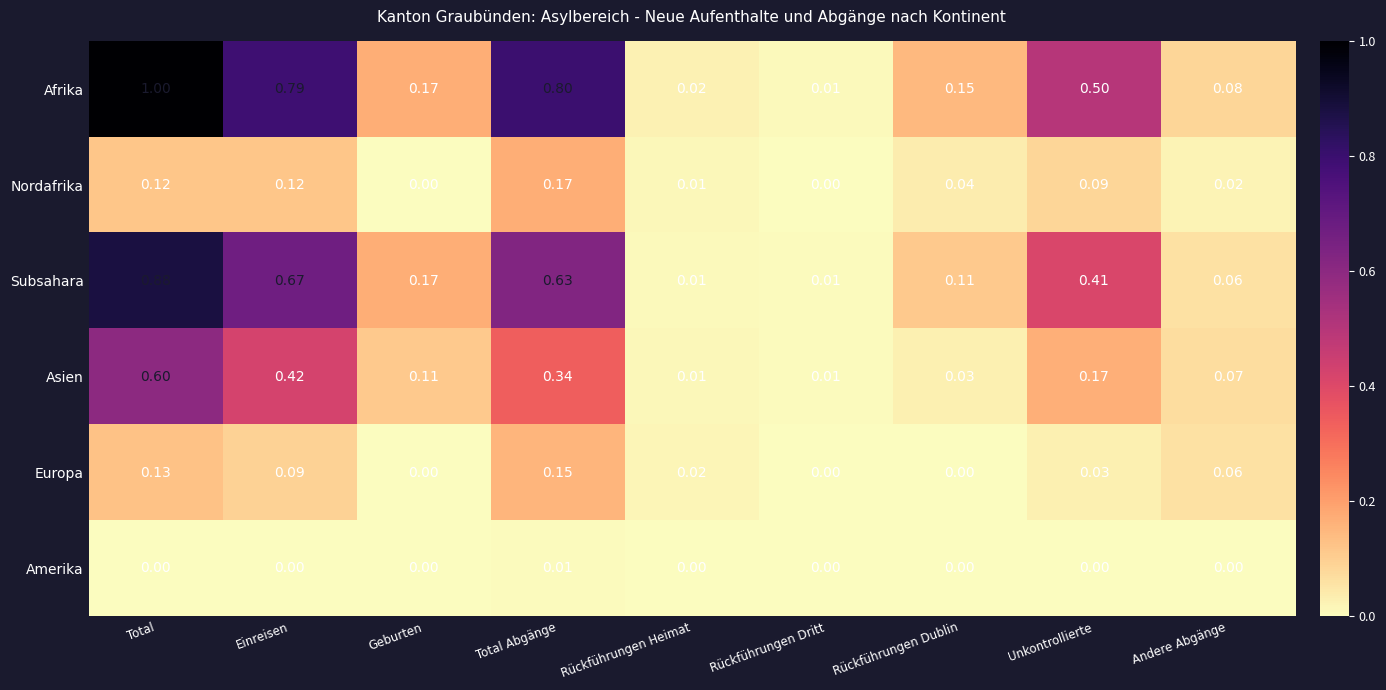

Rank the series by their maximum value, from highest to lowest.

Afrika, Subsahara, Asien, Nordafrika, Europa, Amerika